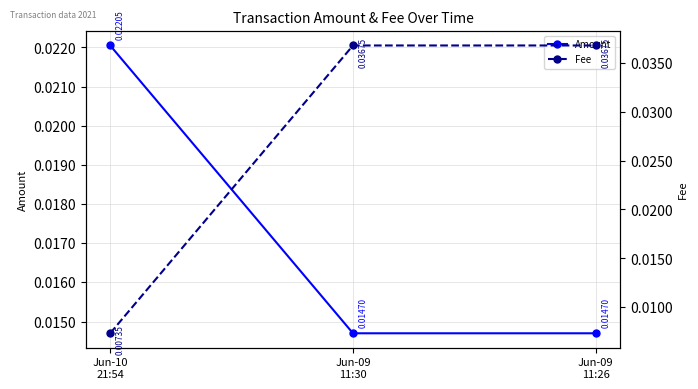

List the series in order of their peak value, lowest first.

Amount, Fee